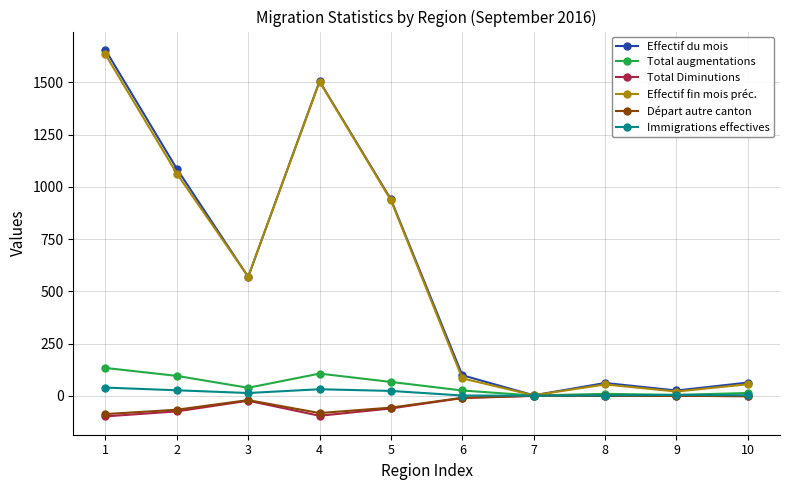

What is the maximum value shown in the chart?

1656